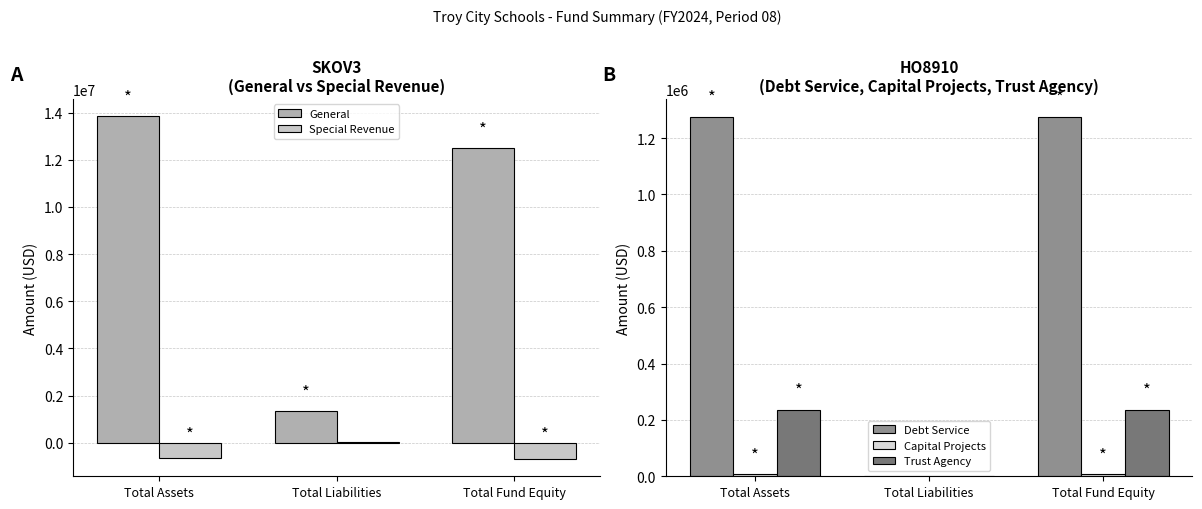

How many data points in Capital Projects are less than 7926?

1